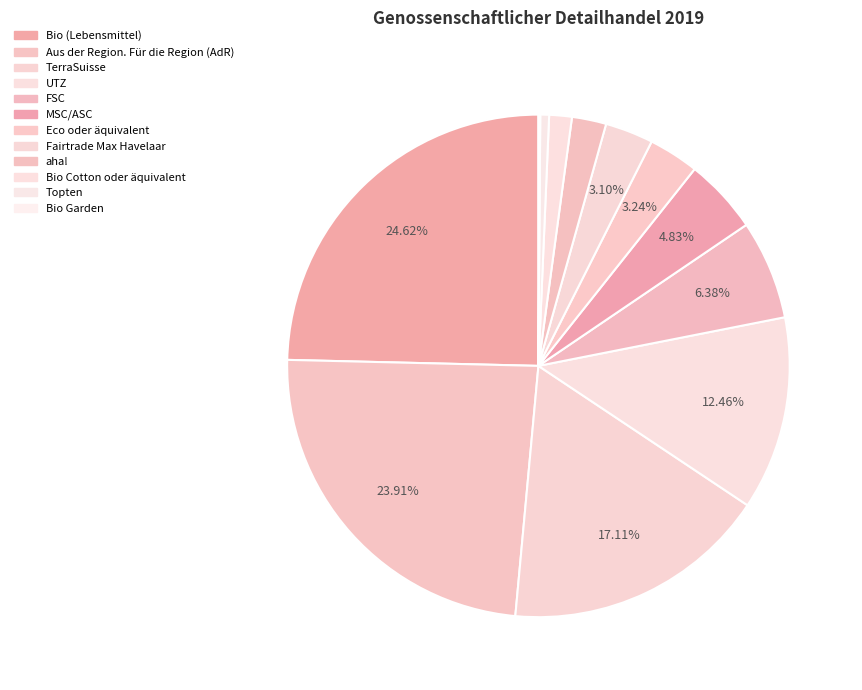

Combined, do MSC/ASC and Aus der Region. Für die Region (AdR) account for over 50%?

No